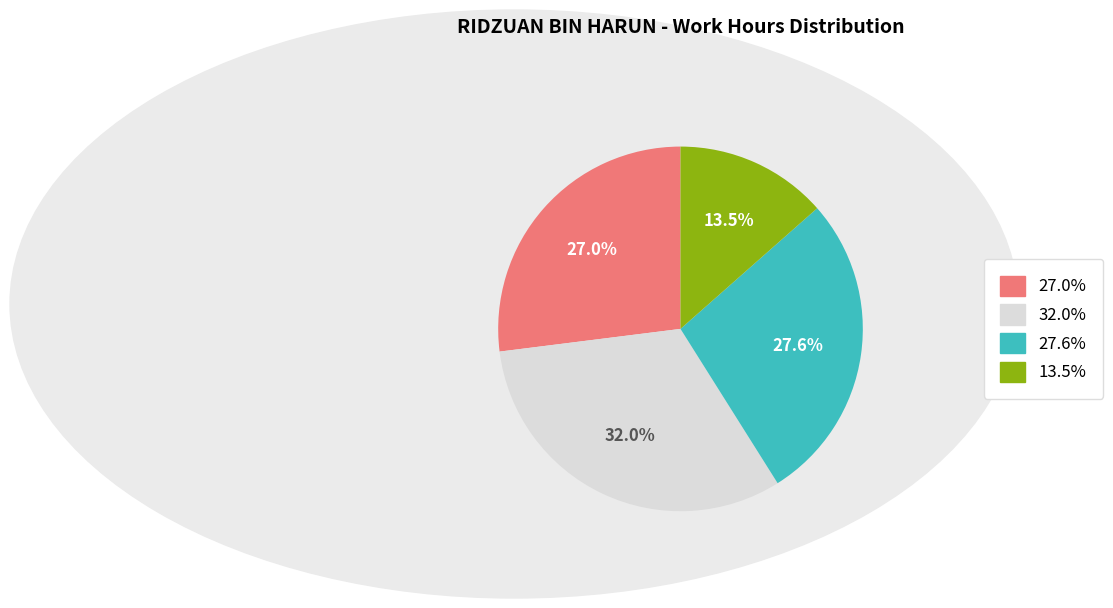

Is there a majority slice in this chart?

No